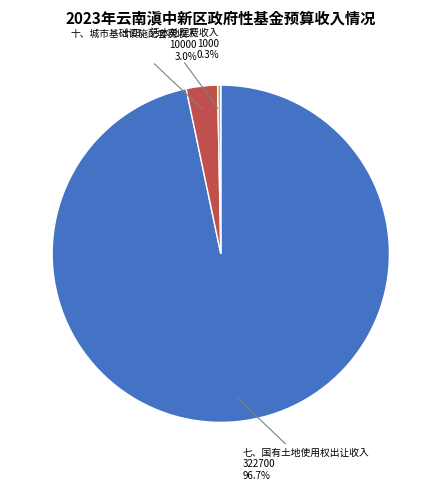

Which slice is the largest?

七、国有土地使用权出让收入